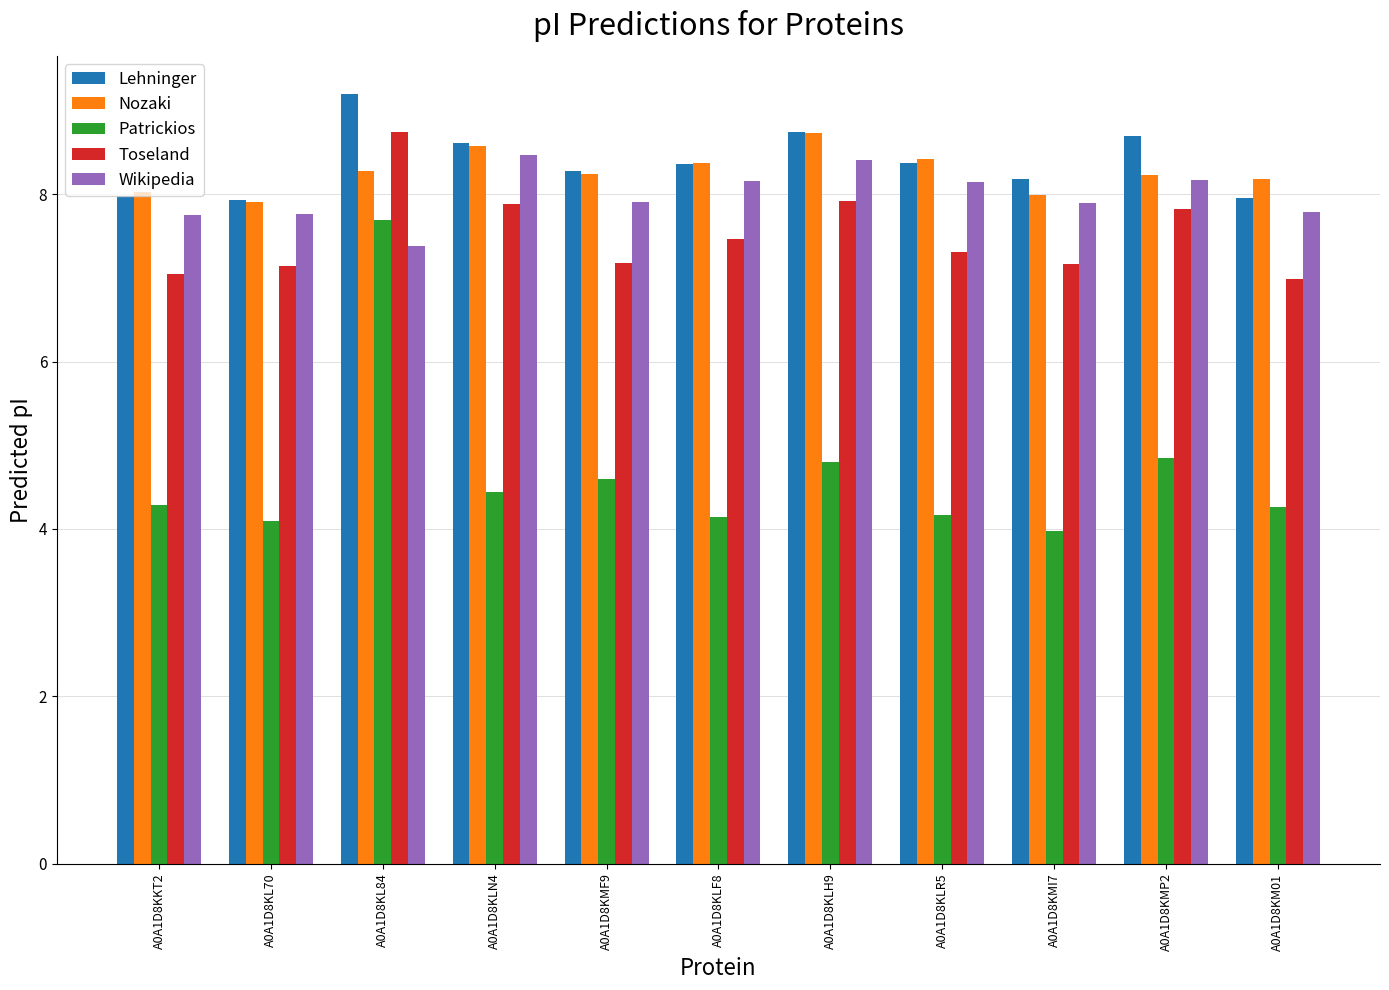

Count the number of data series in this chart.

5